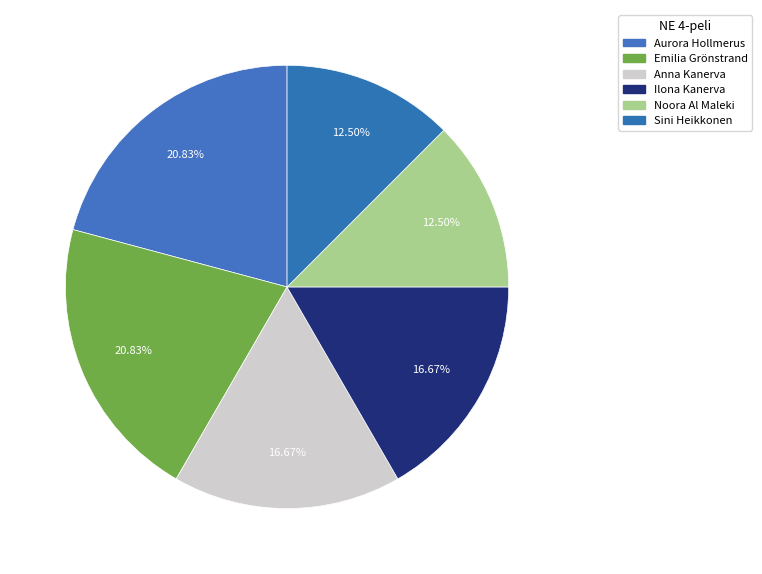

Is it true that Ilona Kanerva is 27% of the pie?

False